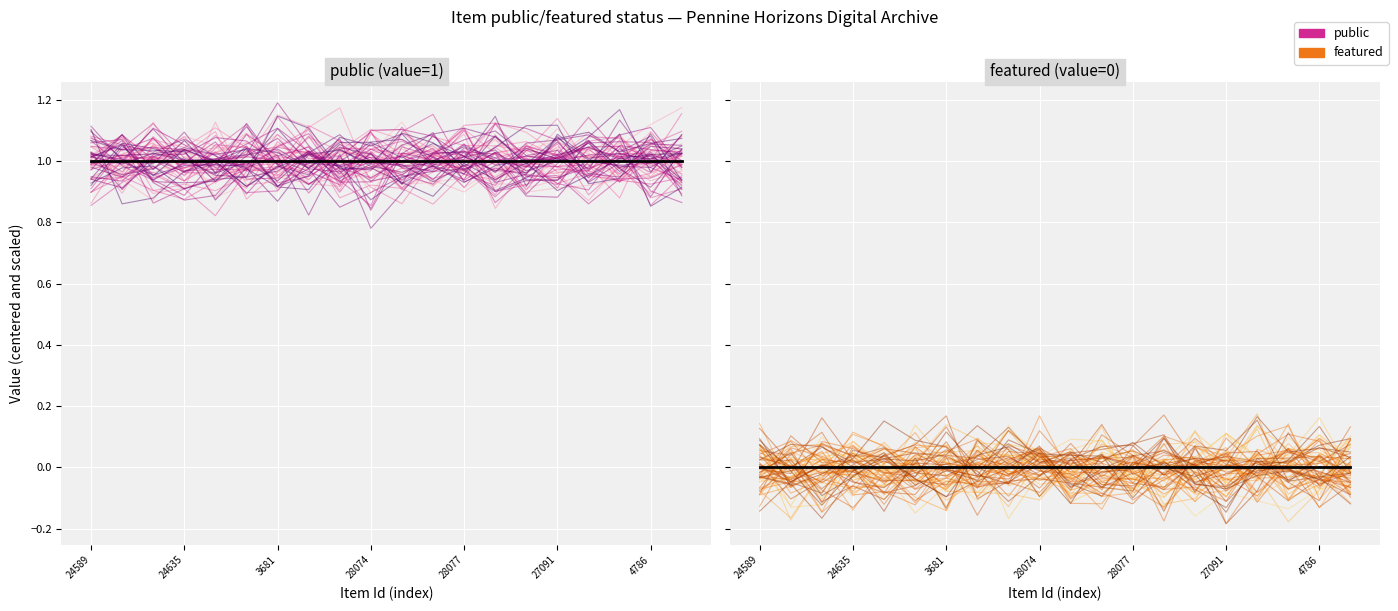

What is the maximum value for public mean?

1.0